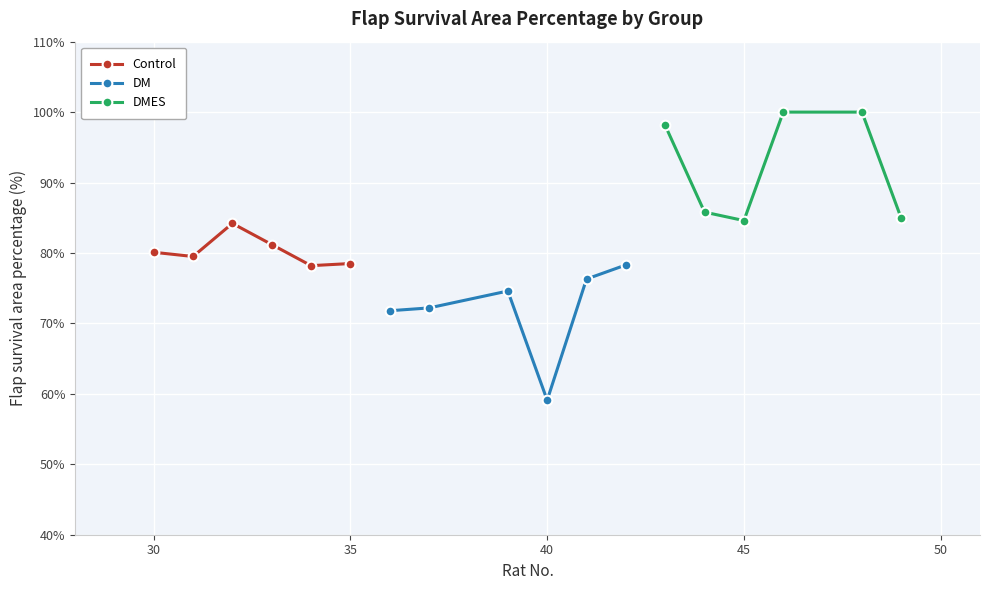

Is it true that Control equals 40.8 at 30?

False